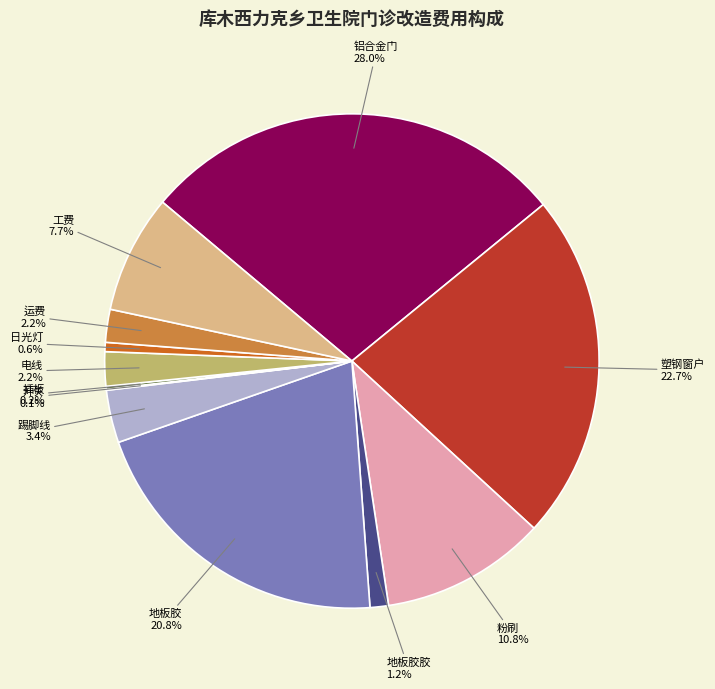

To the nearest percent, what is the combined percentage of 工费 and 电线?

10%